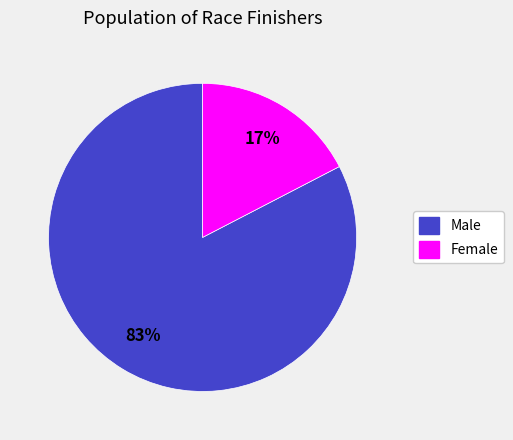

Rank the categories by value from lowest to highest.

Female, Male